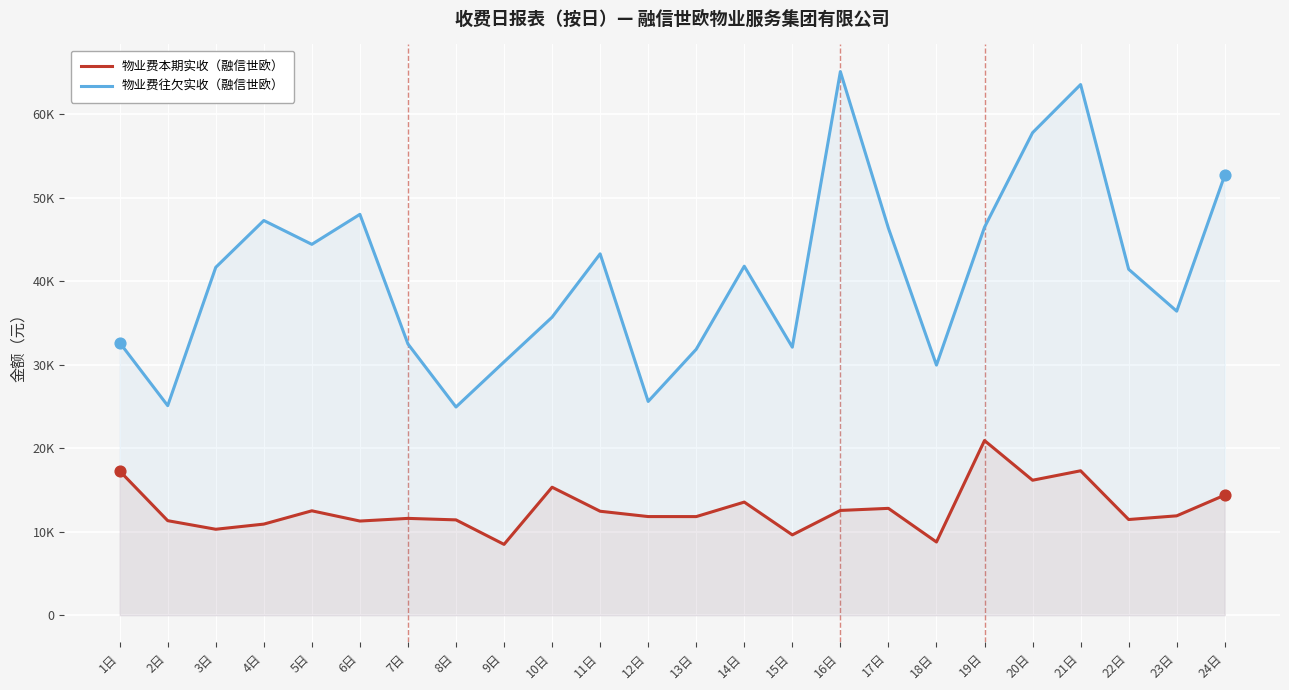

Which series has the widest spread of Y values?

物业费往欠实收